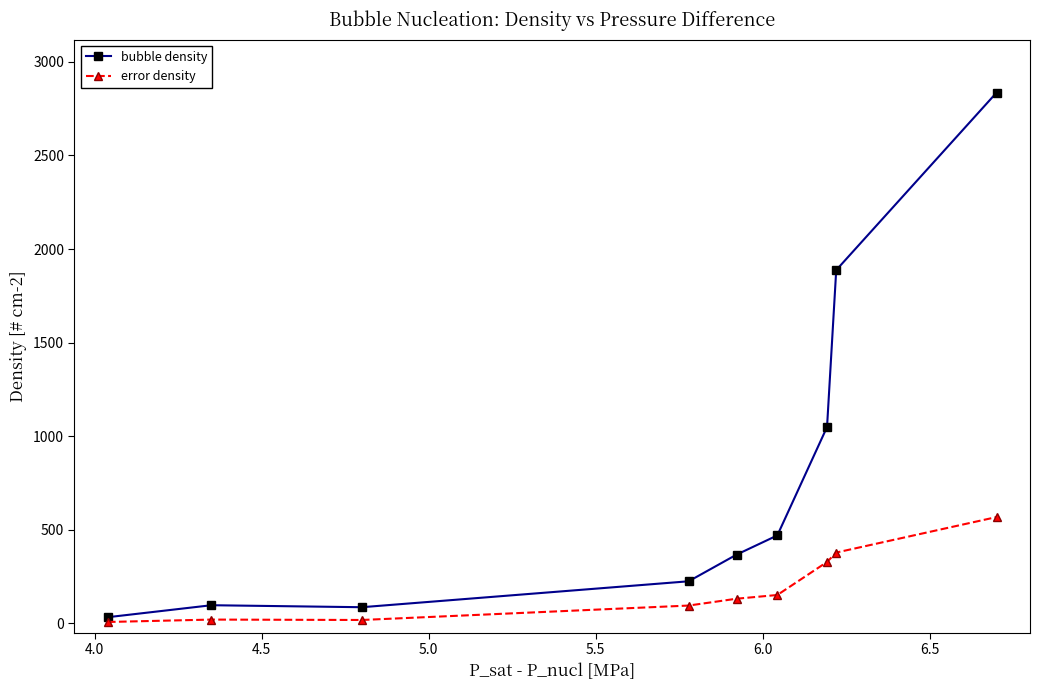

Which series has the largest total across all categories?

bubble density